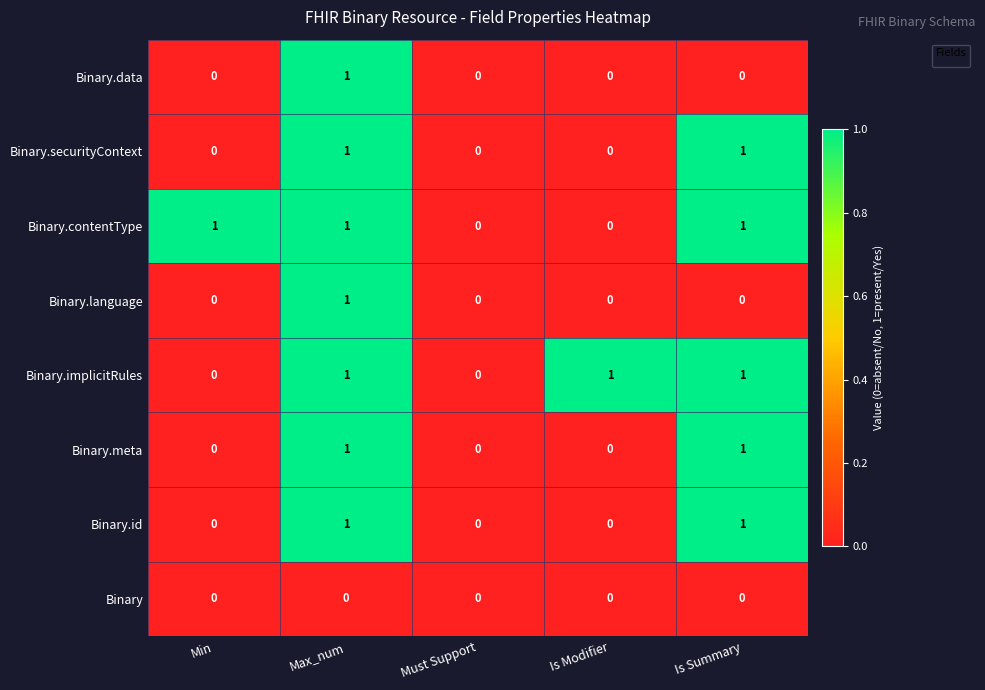

Count the values in the range 0 to 1.

5